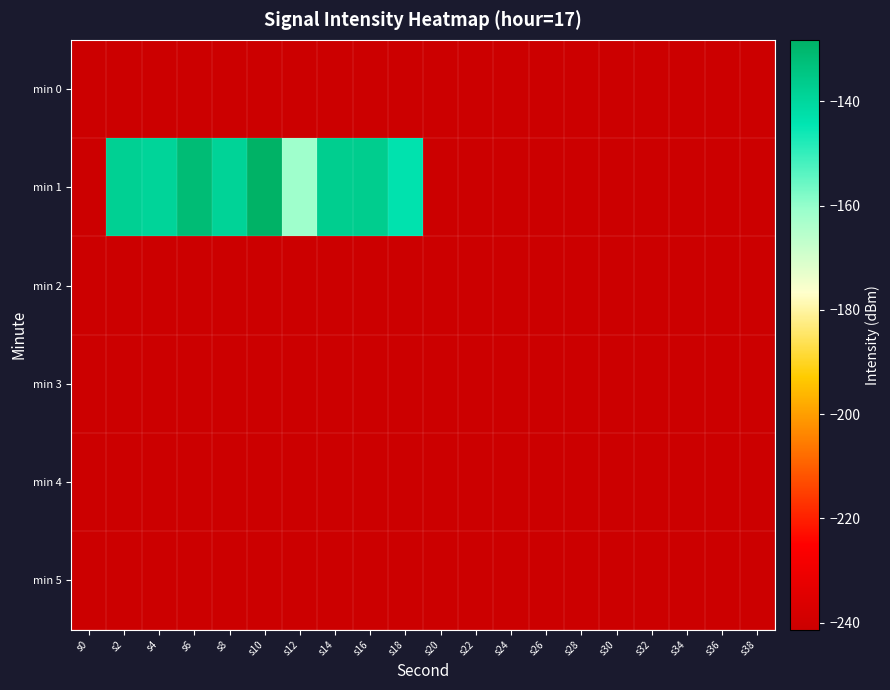

Which series changed the most between s10 and s12?

min 1